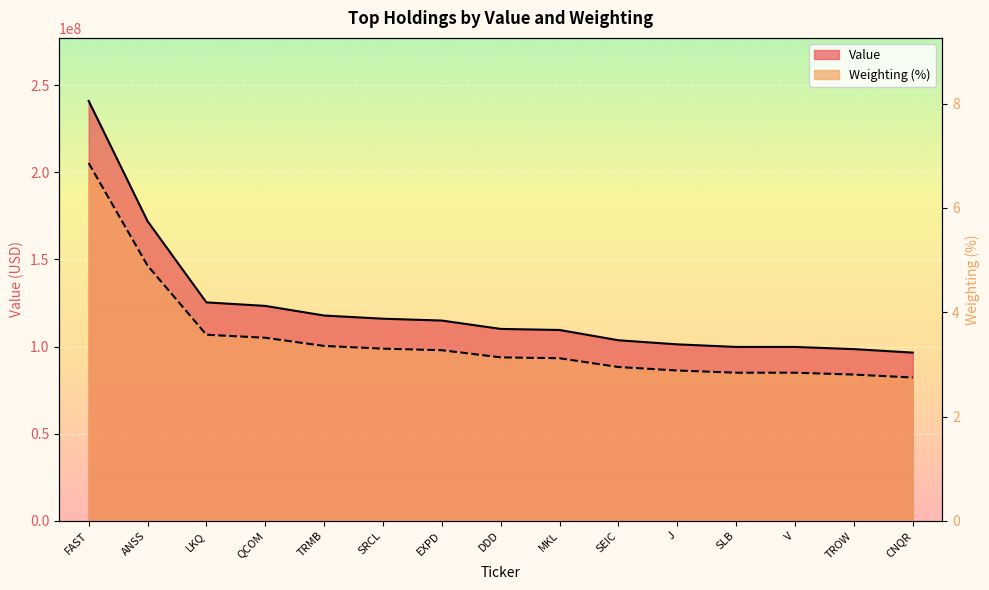

Reading left to right, extract all data points from this chart.

Value: 240936000.0	171951000.0	125336000.0	123318000.0	117789000.0	115976000.0	114904000.0	110113000.0	109496000.0	103599000.0	101252000.0	99779000.0	99765000.0	98525000.0	96519000.0
Weighting: 6.9	4.9	3.6	3.5	3.4	3.3	3.3	3.1	3.1	2.9	2.9	2.8	2.8	2.8	2.7